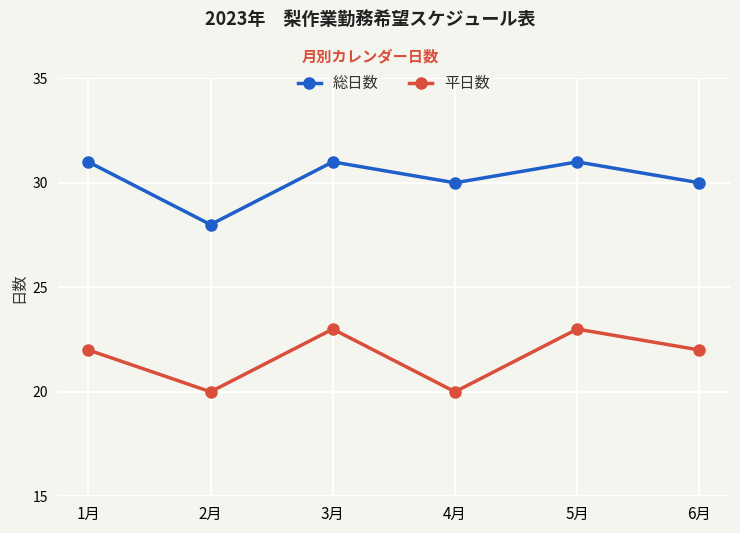

Reading left to right, transcribe all the data shown in this chart.

総日数: 1月=31	2月=28	3月=31	4月=30	5月=31	6月=30
平日数: 1月=22	2月=20	3月=23	4月=20	5月=23	6月=22